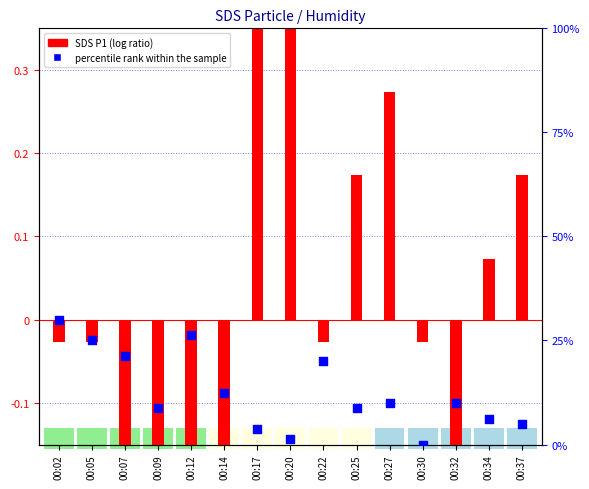

What are all the series names shown in the legend?

SDS P1 (log ratio), percentile rank within the sample